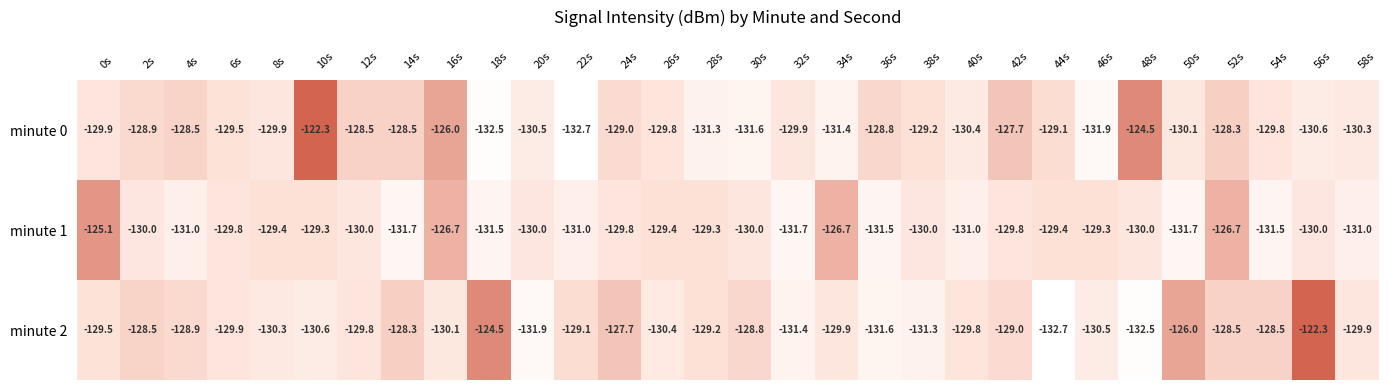

Between 24s and 30s, which series saw the biggest shift?

minute 0